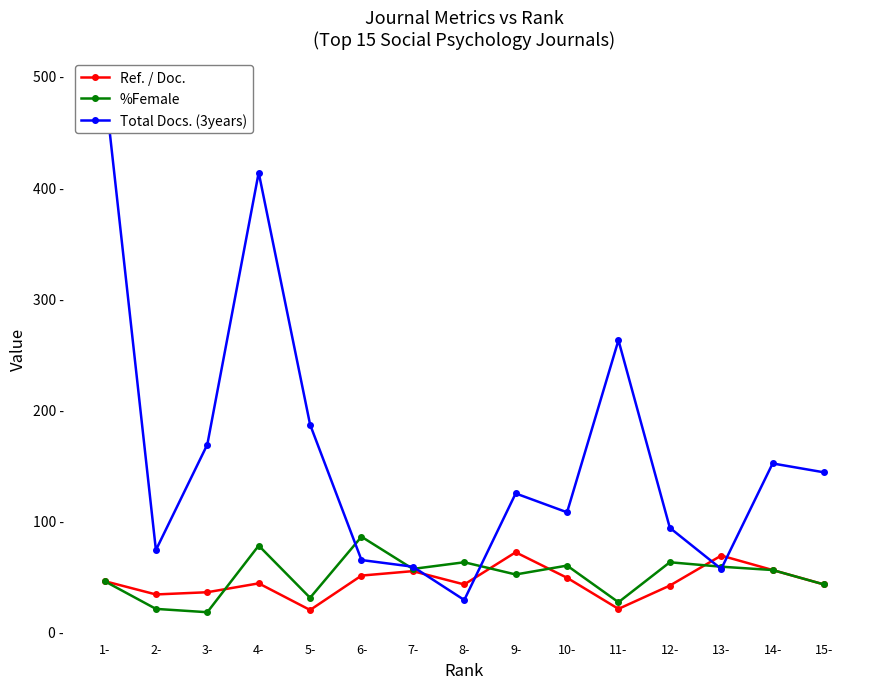

Does the chart have visible grid lines?

No